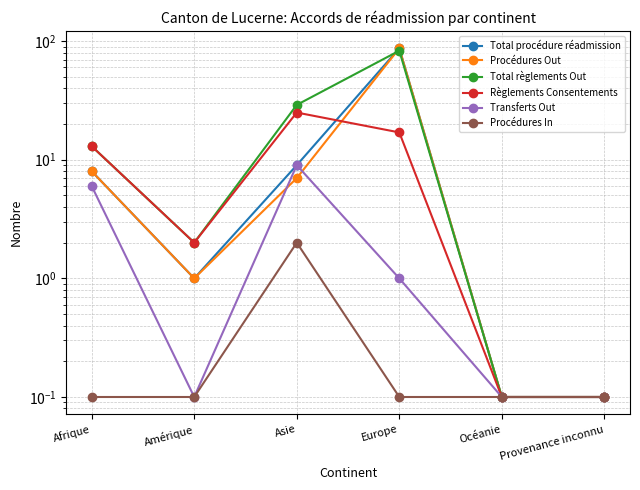

What is the greatest value displayed?

87.0